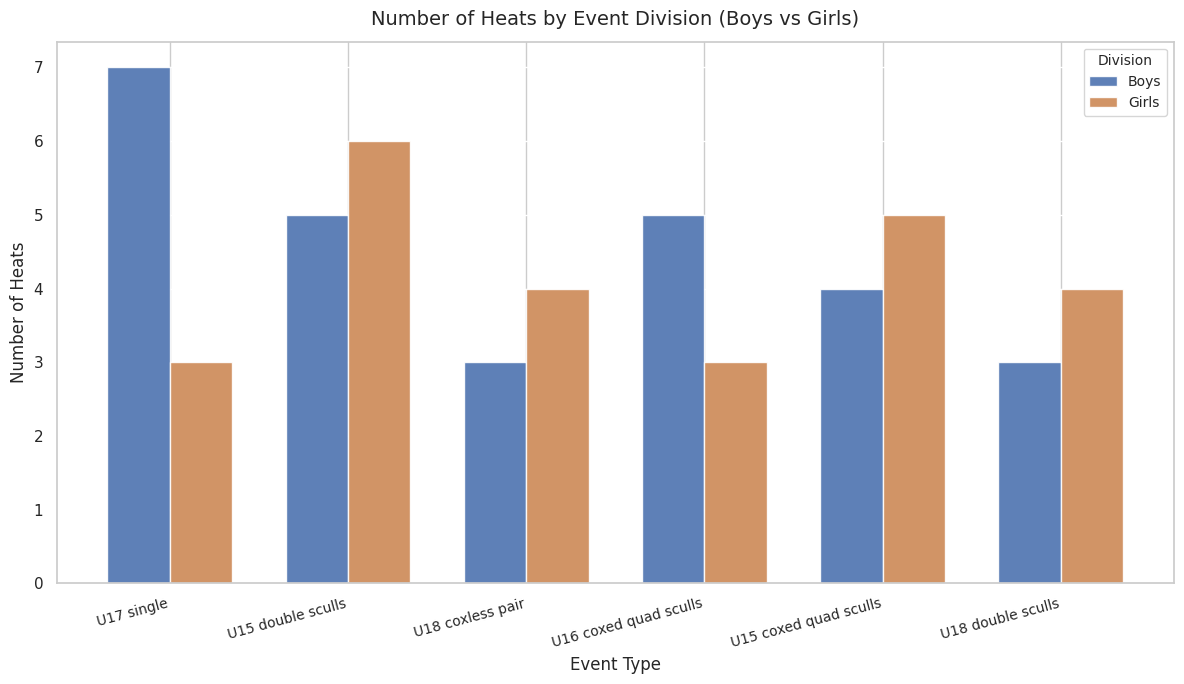

What is the difference between the Boys values at U15 coxed quad sculls and U15 double sculls?

1